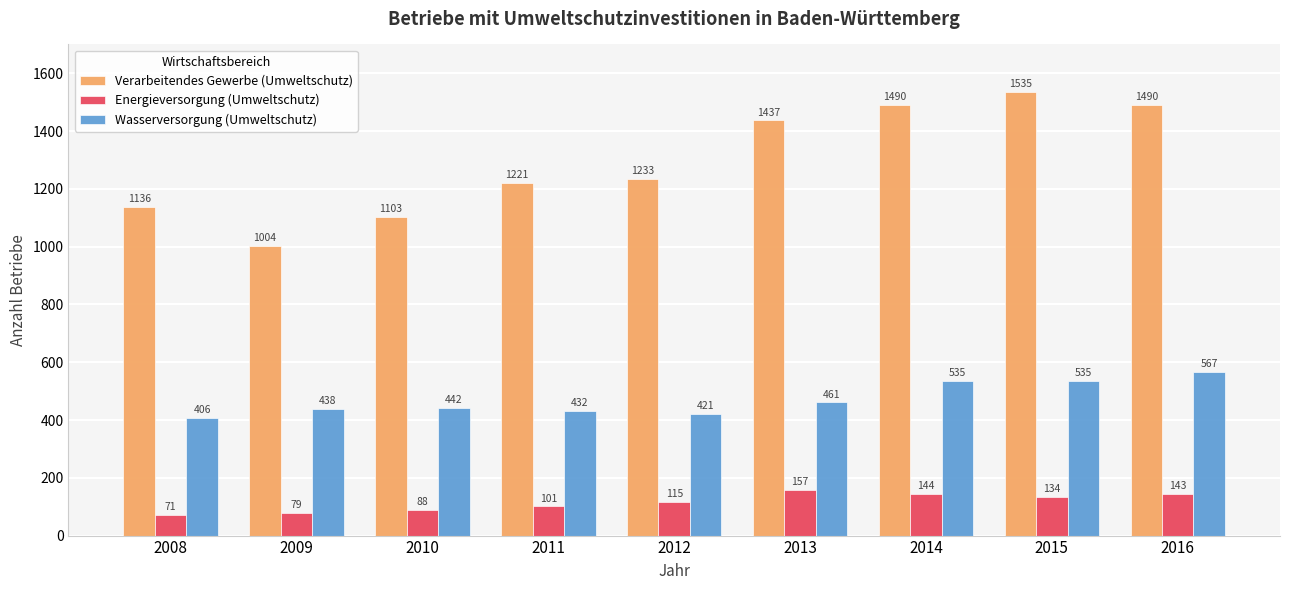

At 2011, list the series in order from largest to smallest.

Verarbeitendes Gewerbe (Umweltschutz), Wasserversorgung (Umweltschutz), Energieversorgung (Umweltschutz)